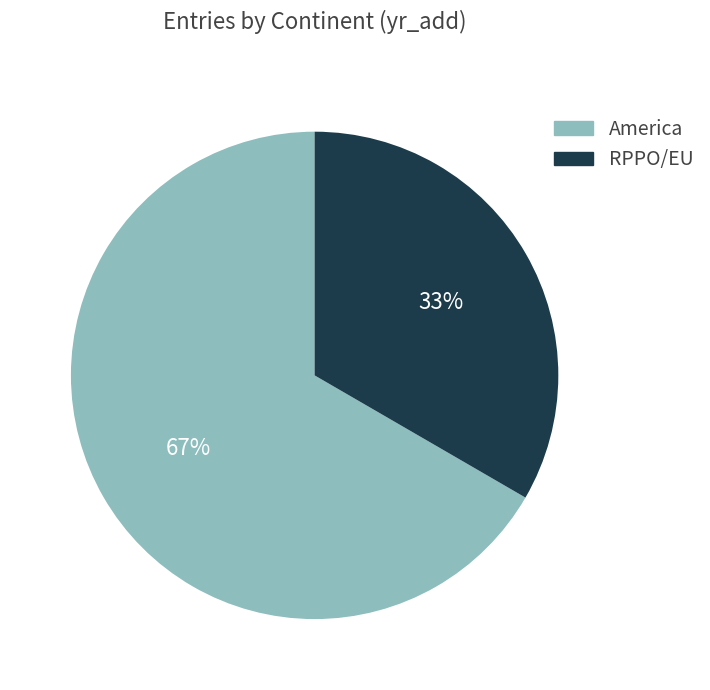

Does any single category account for the majority?

Yes